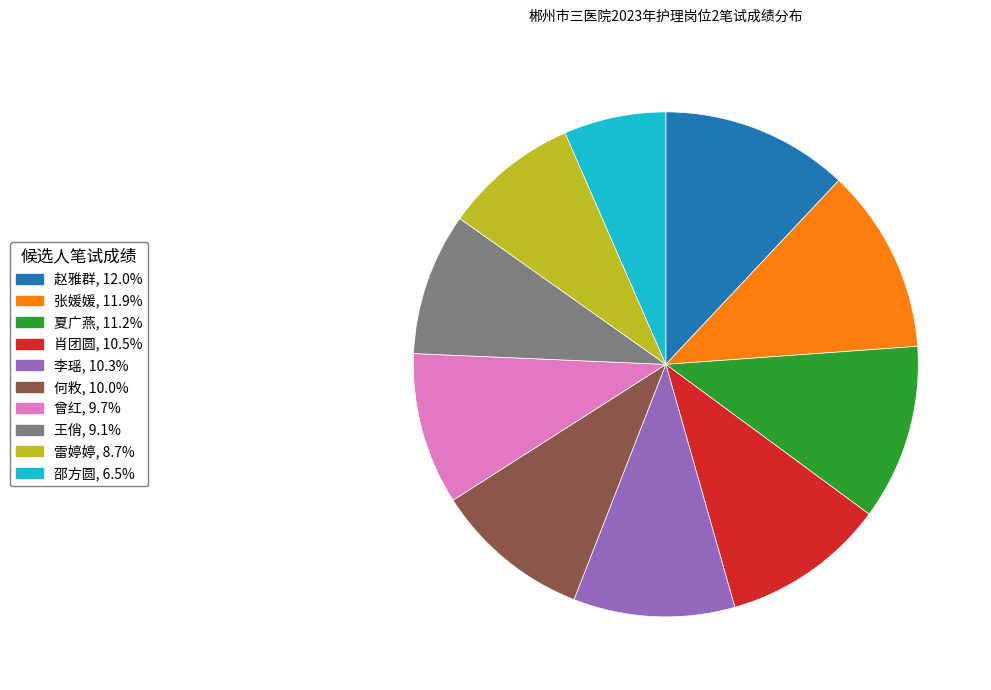

How many segments does this pie chart have?

10